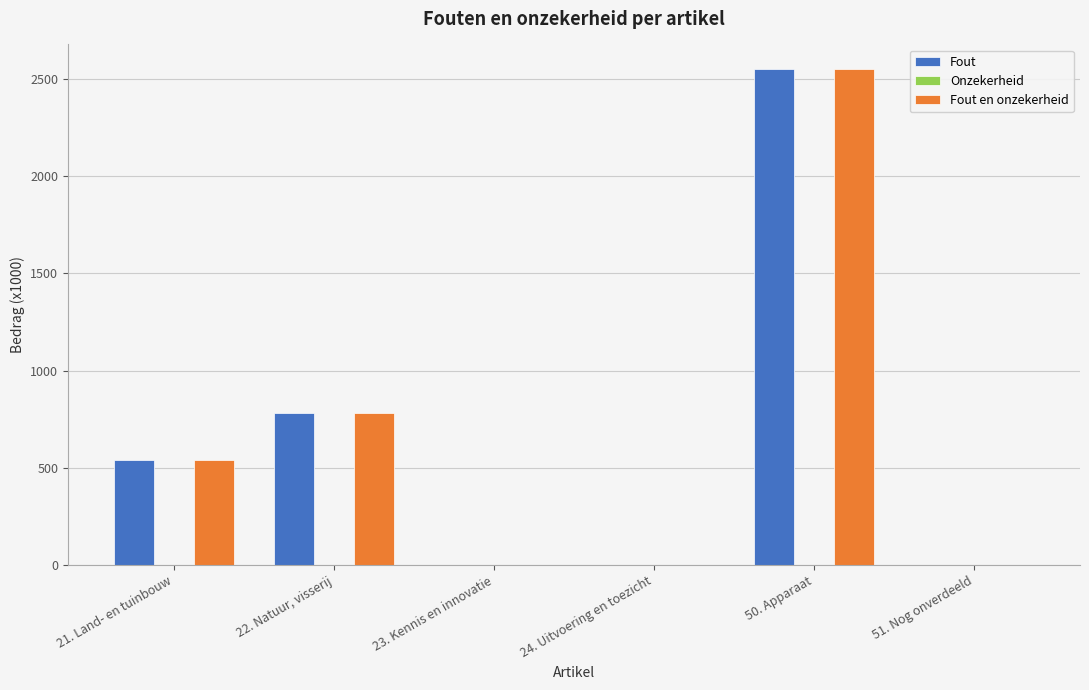

What is the highest value of the Fout en onzekerheid series?

2549